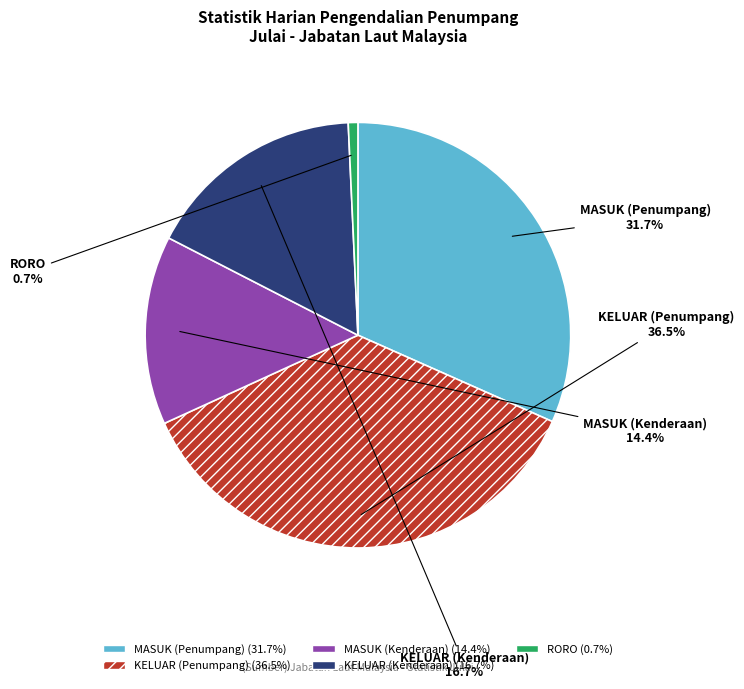

To the nearest percent, what is the average slice percentage?

20%